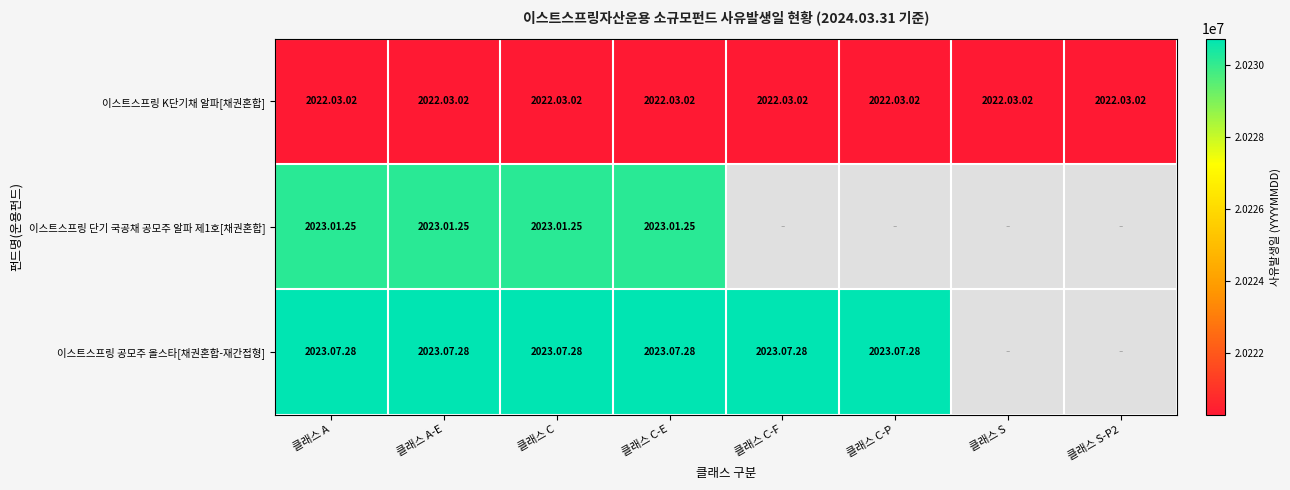

At which category is the sum across all series the highest?

클래스 A